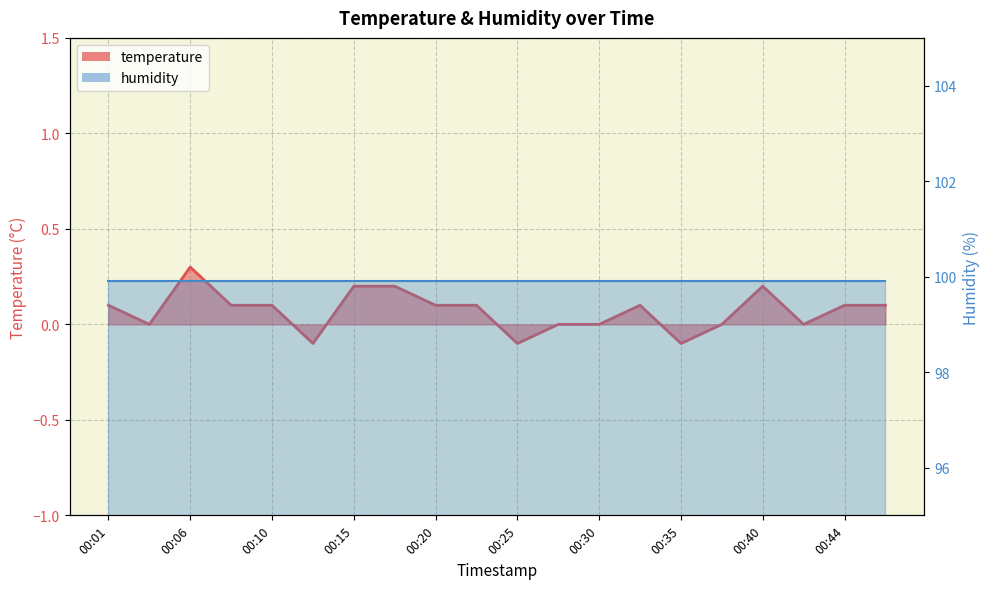

The value of temperature line at 00:44 is 0.1. True or false?

False